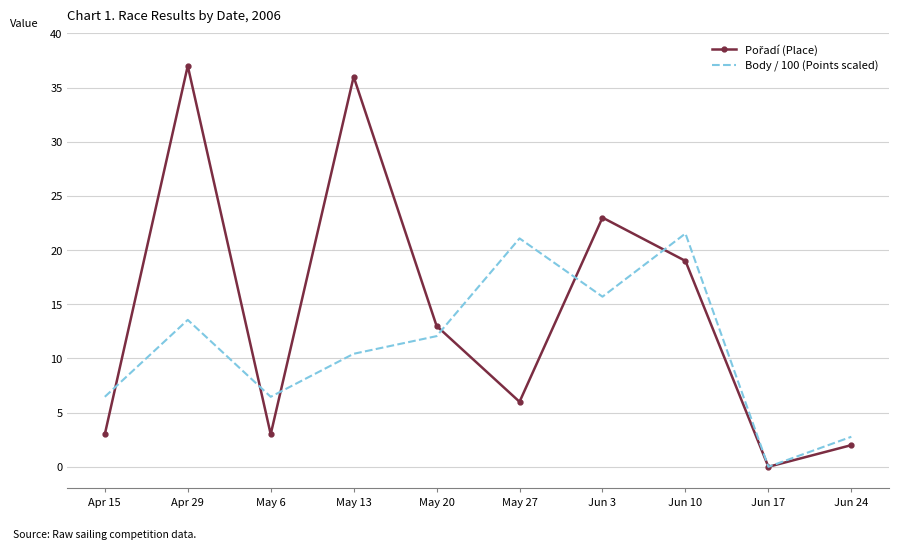

At which label does Body / 100 (Points scaled) first exceed 12?

Apr 29